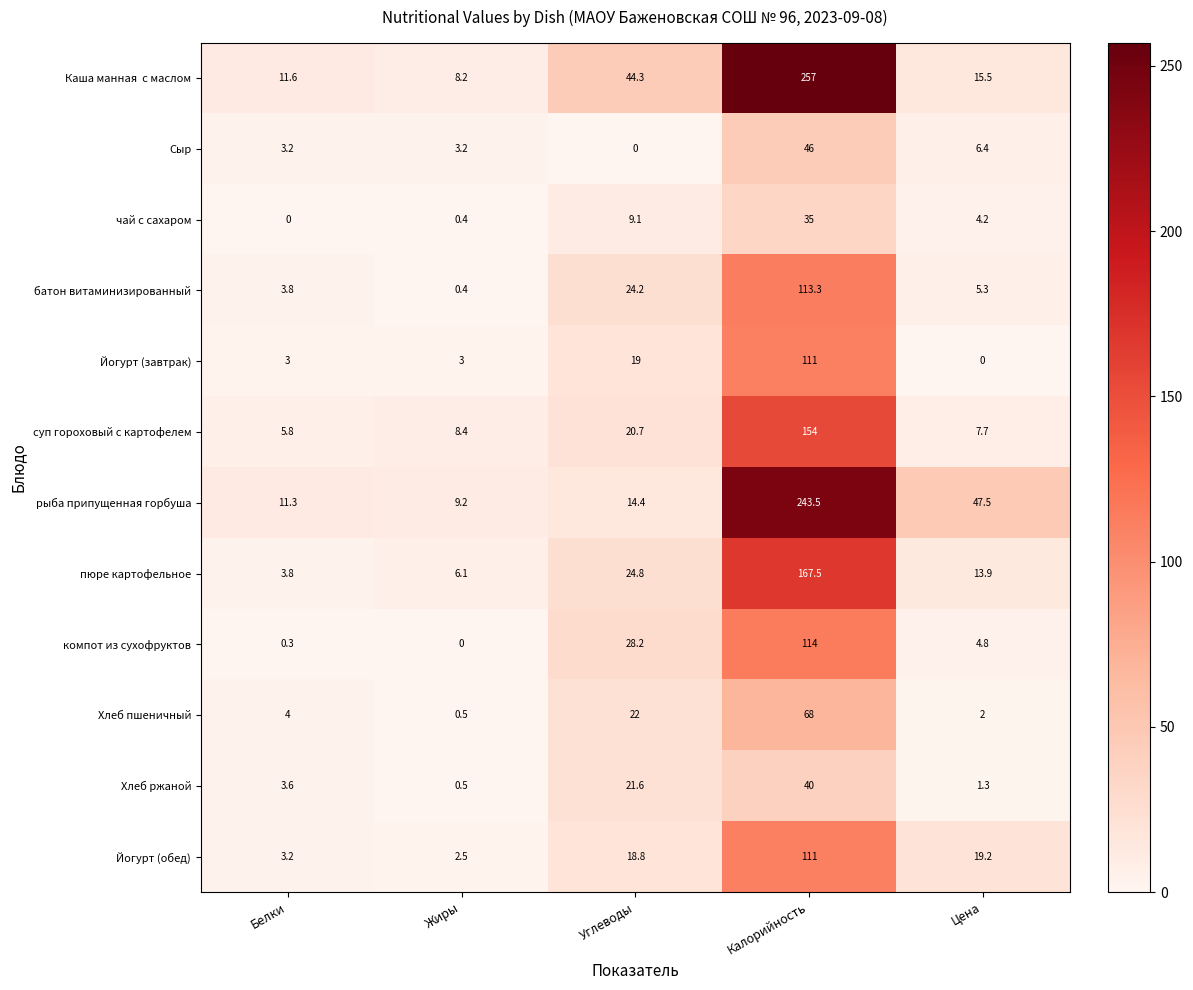

Between Жиры and Цена, which series saw the biggest shift?

рыба припущенная горбуша